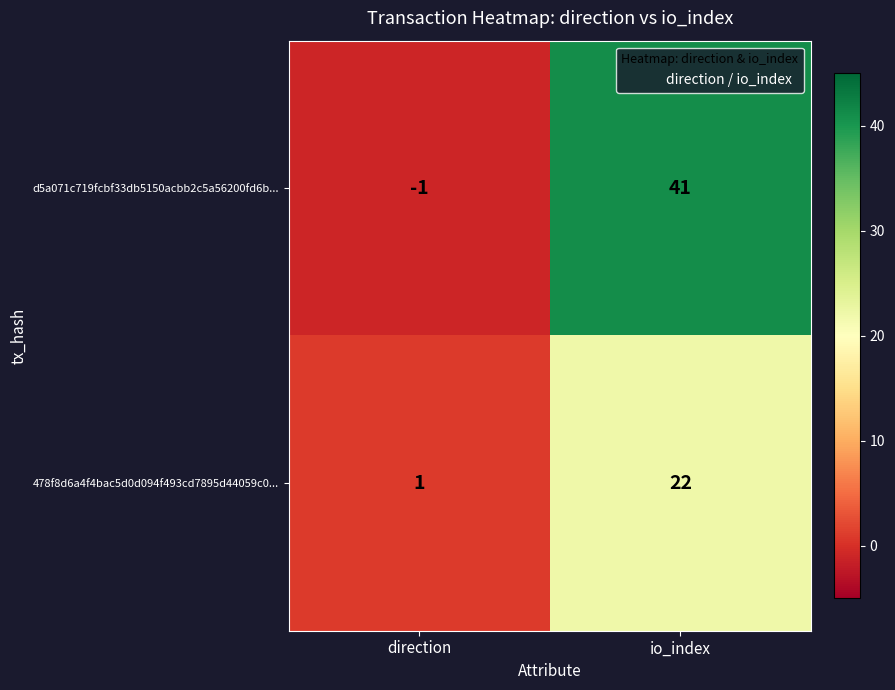

How many categories are shown in the chart?

2